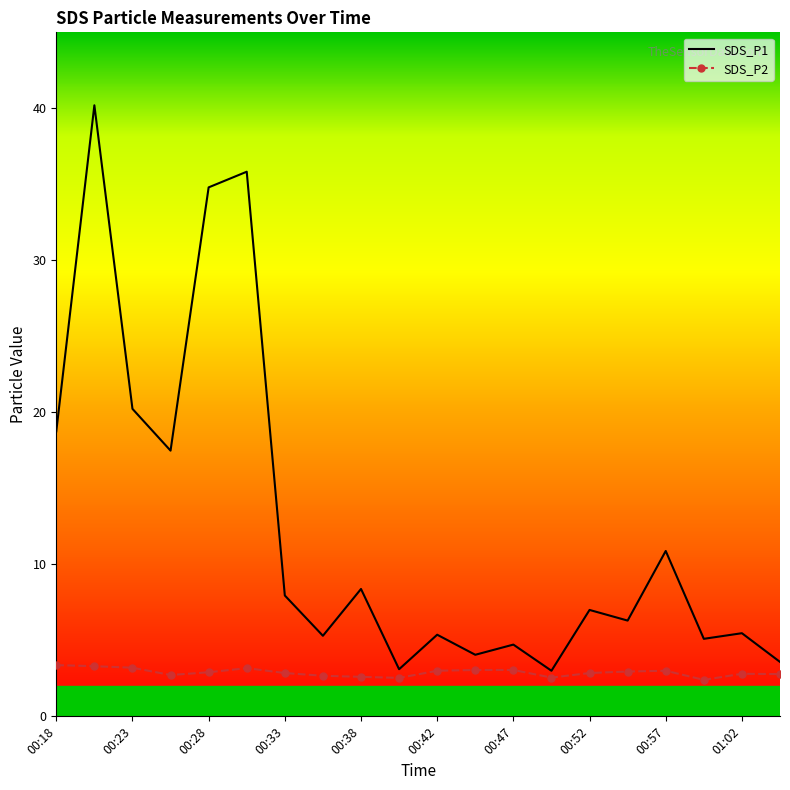

How many distinct data groups are displayed?

2